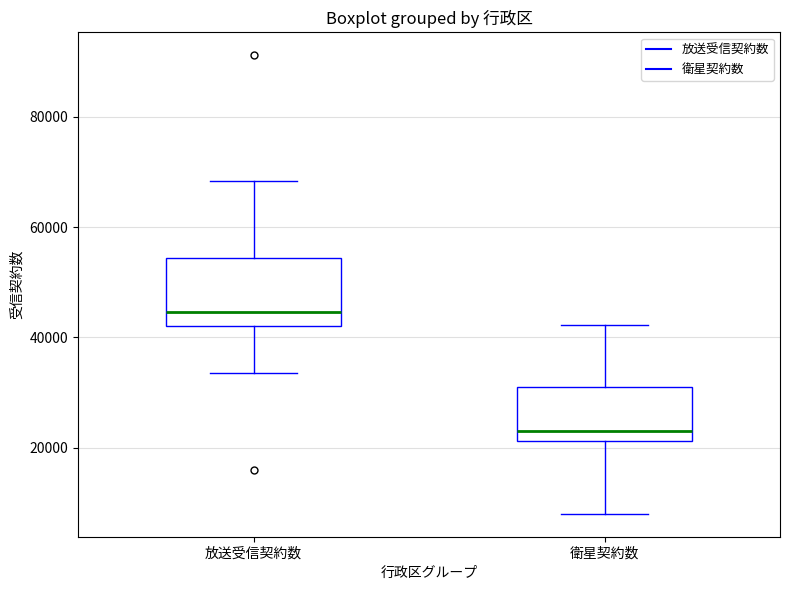

Which box has the highest median line?

放送受信契約数